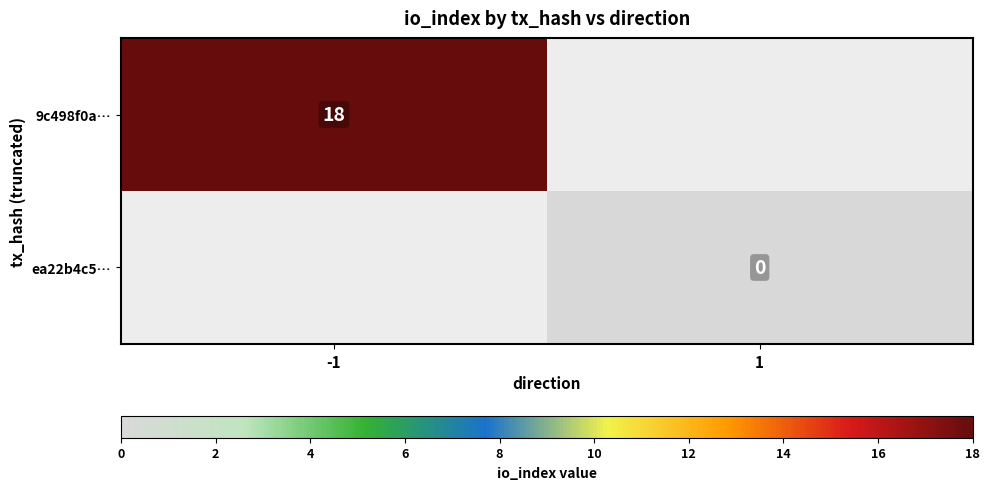

Is it true that 9c498f0a… equals 18 at -1?

True